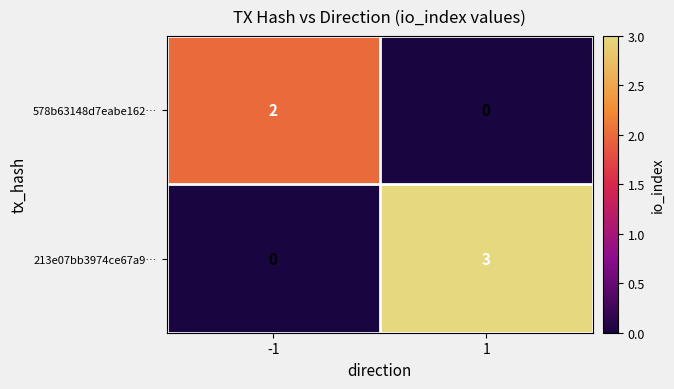

Reading left to right, transcribe all the data shown in this chart.

578b63148d7eabe162…: 2	0
213e07bb3974ce67a9…: 0	3